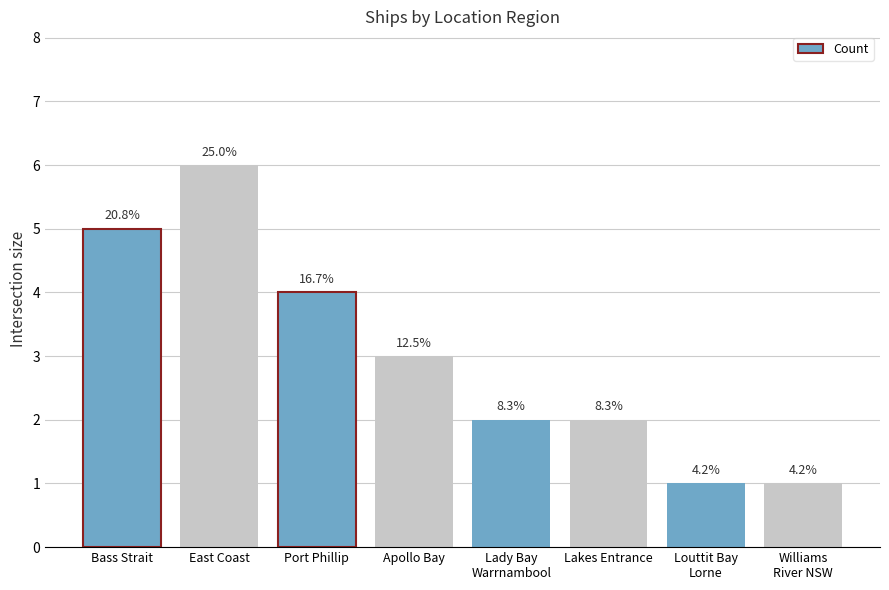

What is the value of the 7th bar from the left?

1